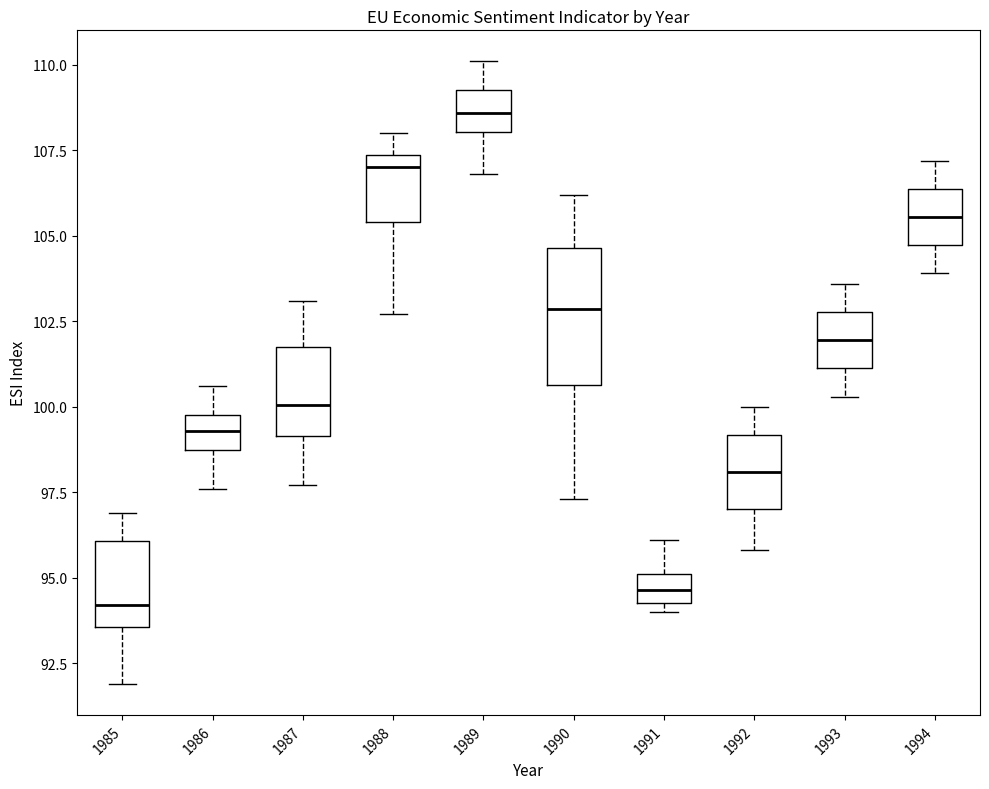

Which box is the tallest, from its lower edge to its upper edge?

1990